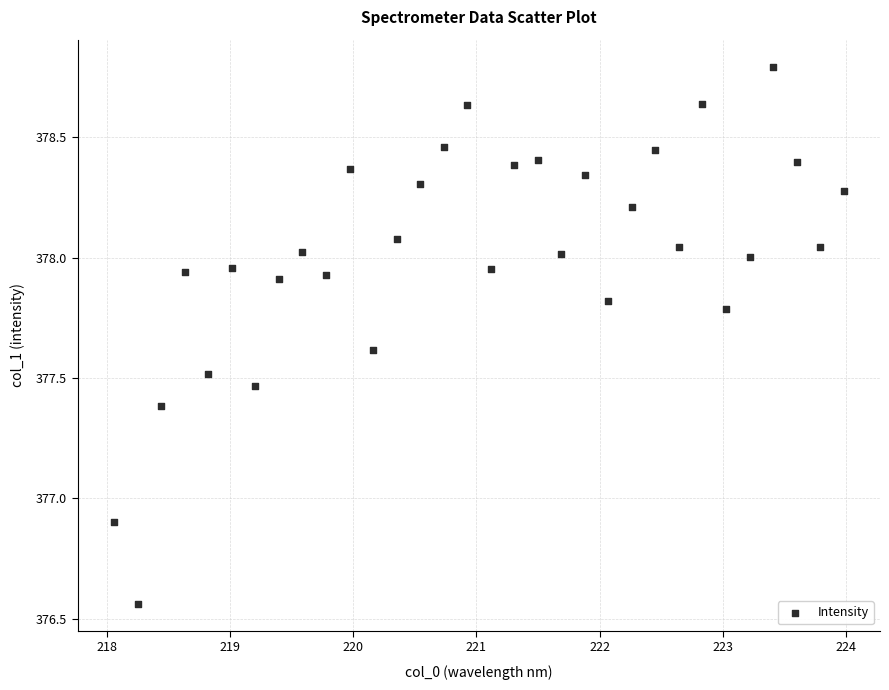

What is the range of Y values (max minus min)?

2.2